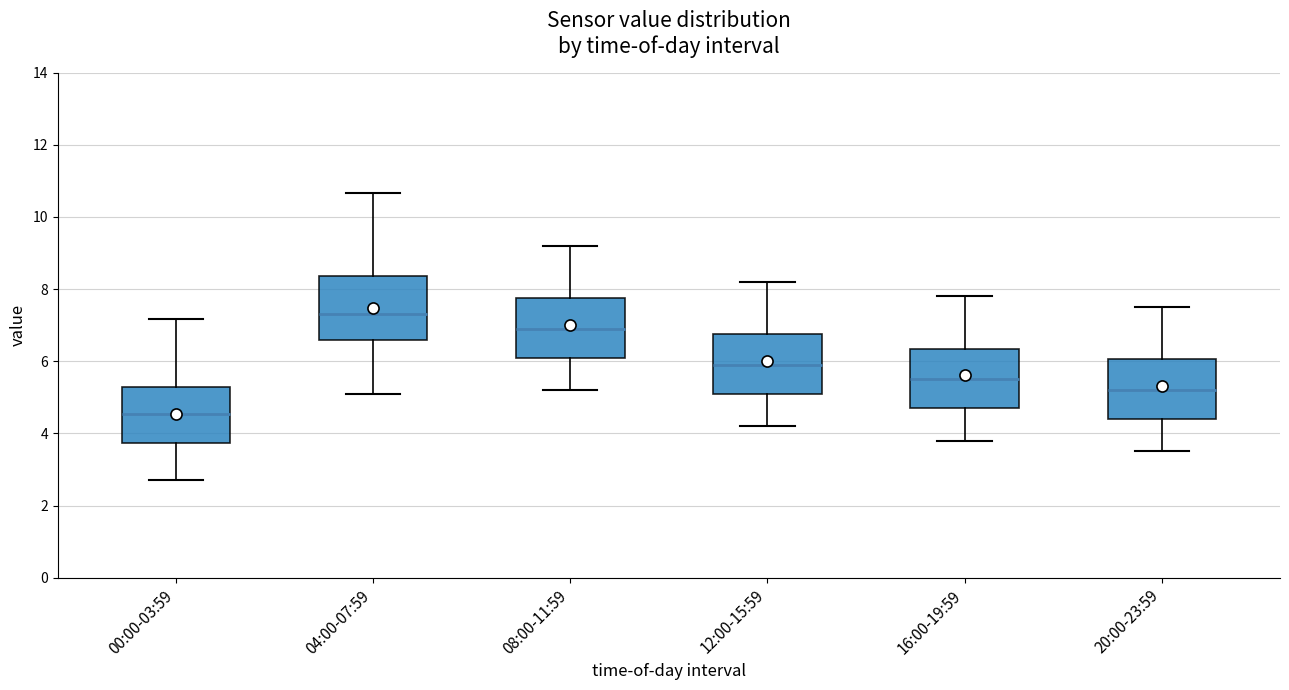

Which box's median line is the lowest?

00:00-03:59